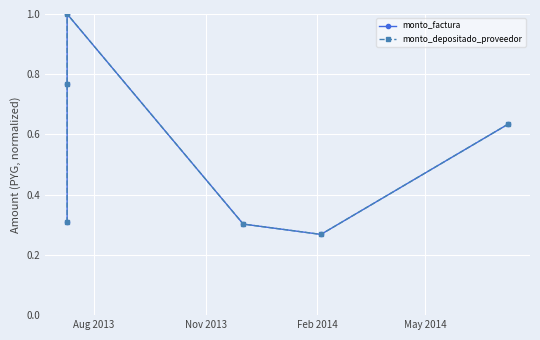

True or false: monto_factura has more than 0 interior local peaks.

True